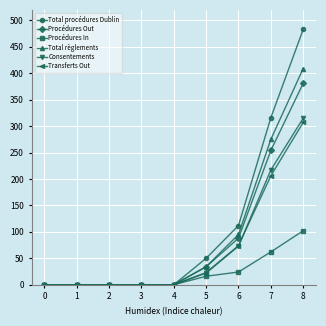

Between 6 and 7, which series saw the biggest shift?

Total procédures Dublin